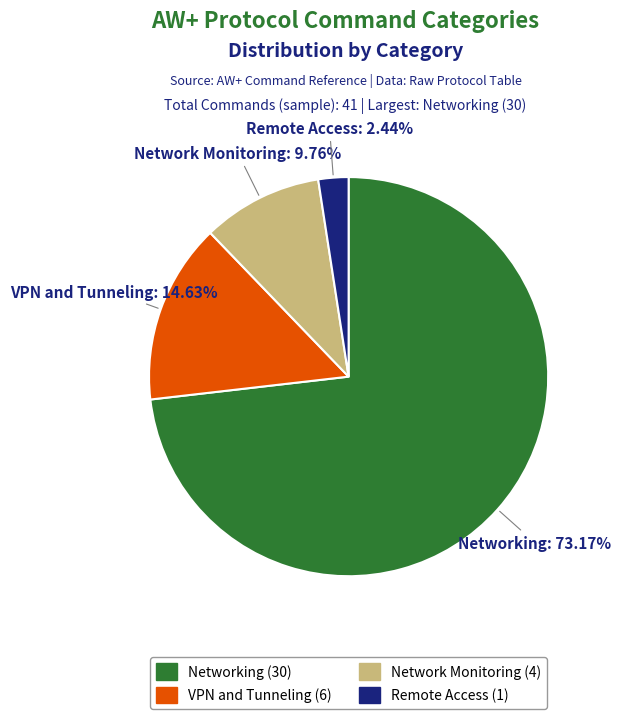

What percentage do VPN and Tunneling and Network Monitoring together represent?

24.4%